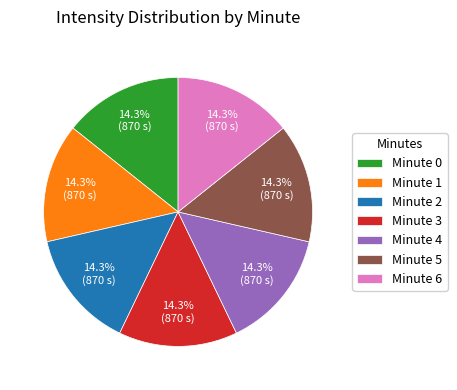

Combined, do Minute 0 and Minute 1 account for over 50%?

No